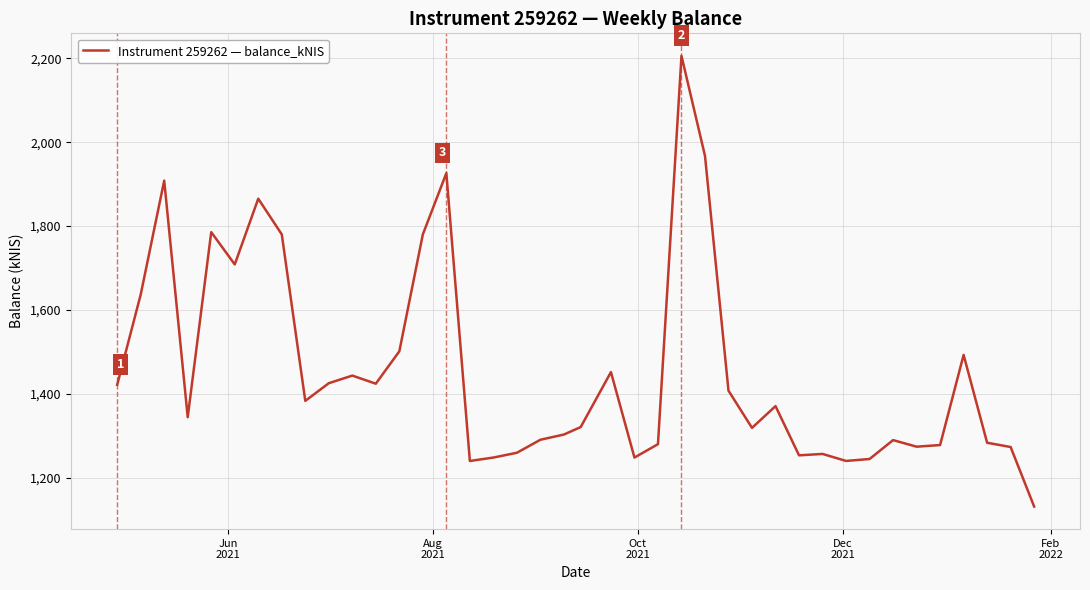

What is the greatest value displayed?

2206.1